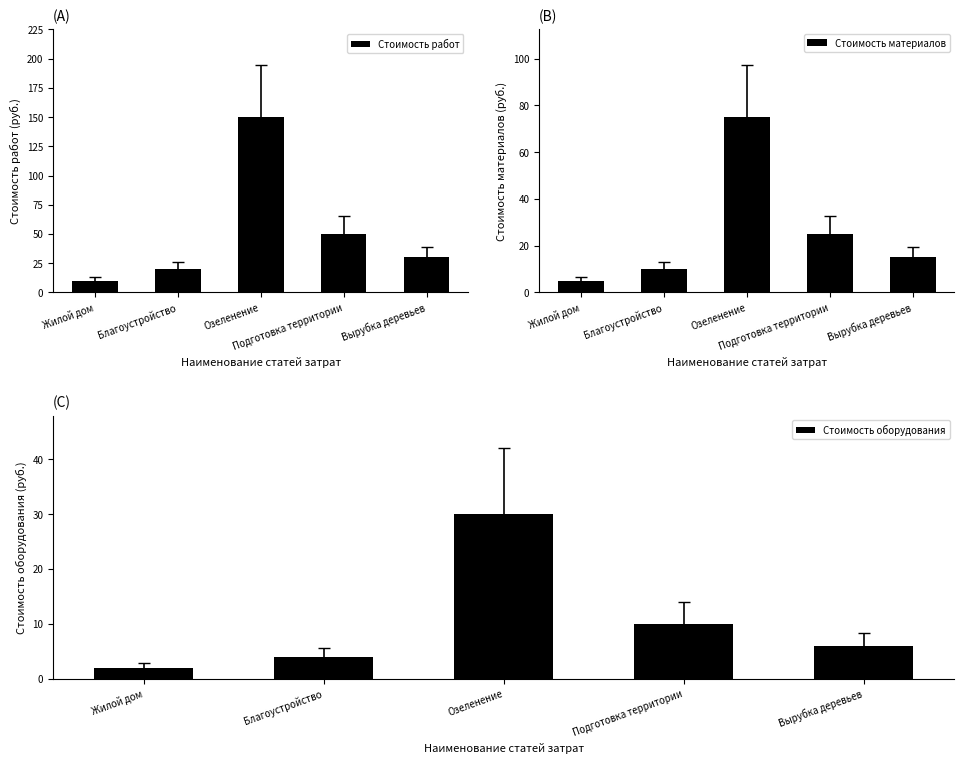

What is the label of the 3rd bar from the left?

Озеленение